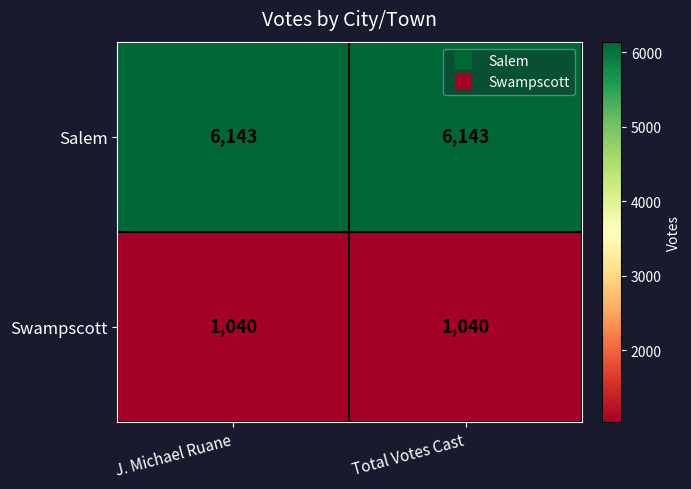

Reading left to right, extract all data points from this chart.

Salem: J. Michael Ruane=6143	Total Votes Cast=6143
Swampscott: J. Michael Ruane=1040	Total Votes Cast=1040